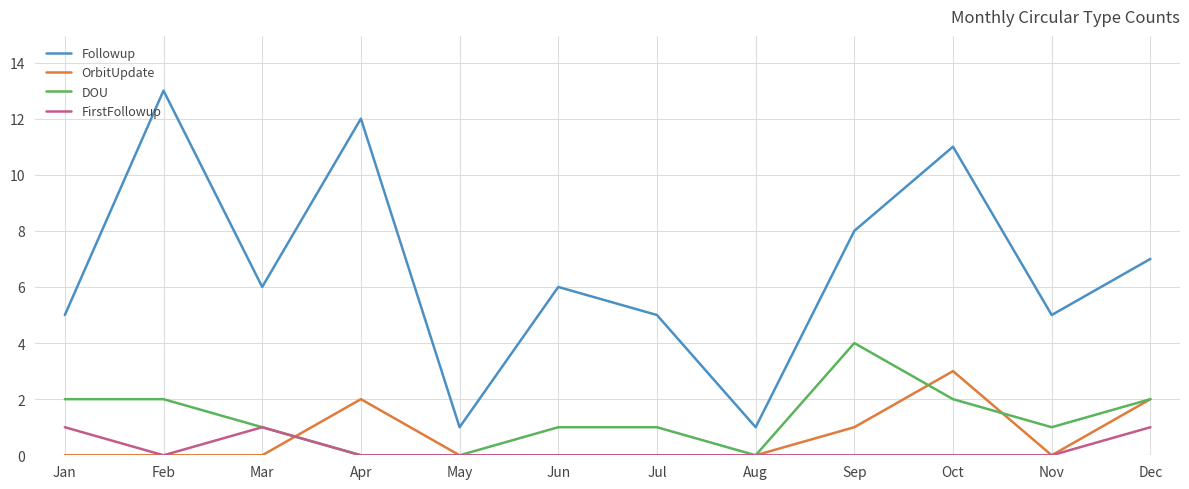

True or false: DOU and Followup cross at least once.

False